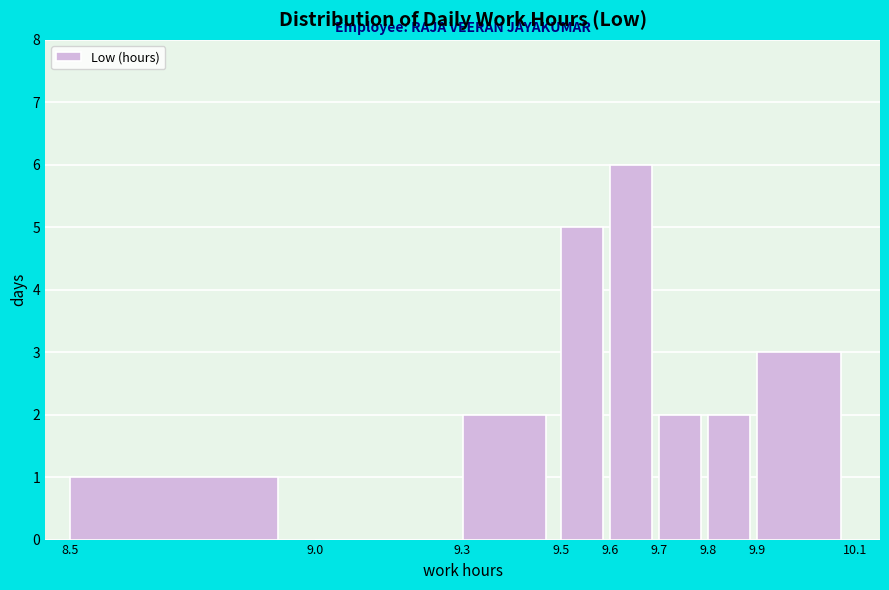

Reading left to right, transcribe this chart: for each bar, give the range it covers on the x-axis and its height. The values are not printed on the chart, so give them approximately, as read against the axis.

8.5 to 9.0: 1
9.0 to 9.3: 0
9.3 to 9.5: 2
9.5 to 9.6: 5
9.6 to 9.7: 6
9.7 to 9.8: 2
9.8 to 9.9: 2
9.9 to 10.1: 3